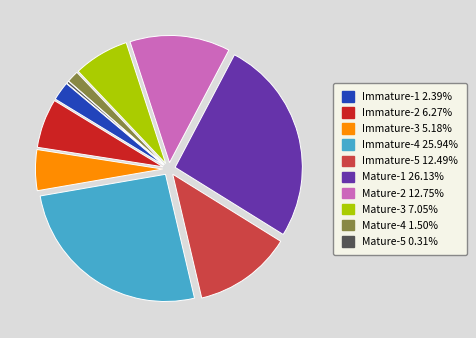

How many segments does this pie chart have?

10